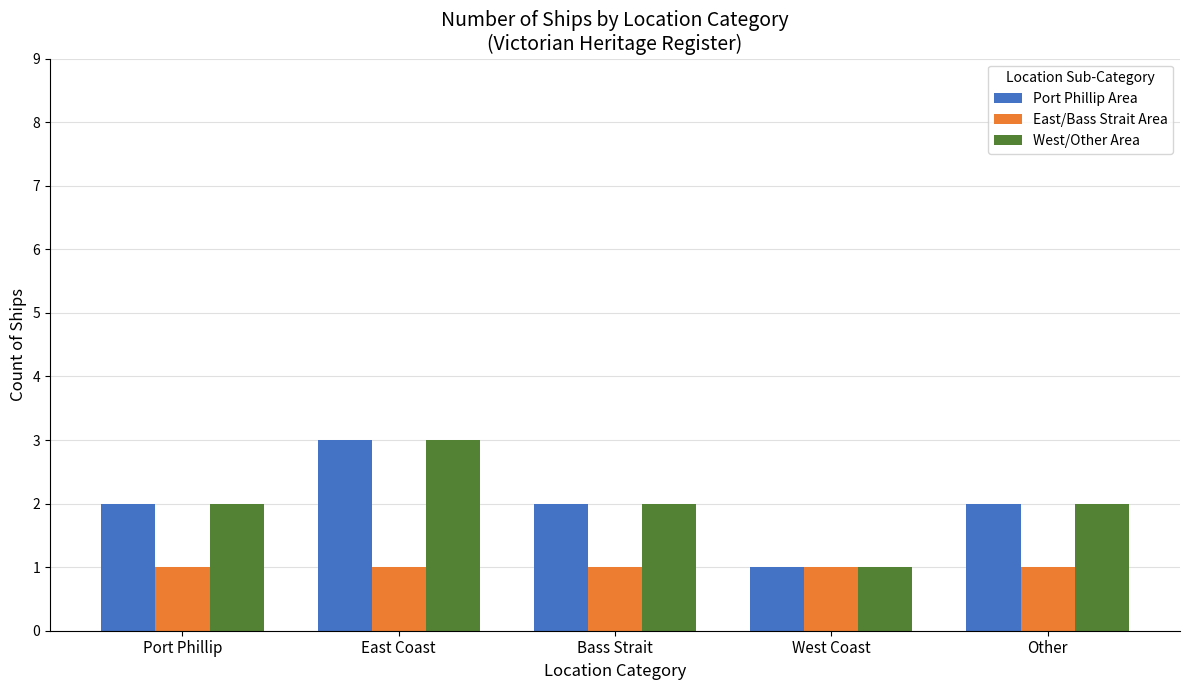

Reading left to right, extract all data points from this chart.

Port Phillip Area: Port Phillip=2	East Coast=3	Bass Strait=2	West Coast=1	Other=2
East/Bass Strait Area: Port Phillip=1	East Coast=1	Bass Strait=1	West Coast=1	Other=1
West/Other Area: Port Phillip=2	East Coast=3	Bass Strait=2	West Coast=1	Other=2